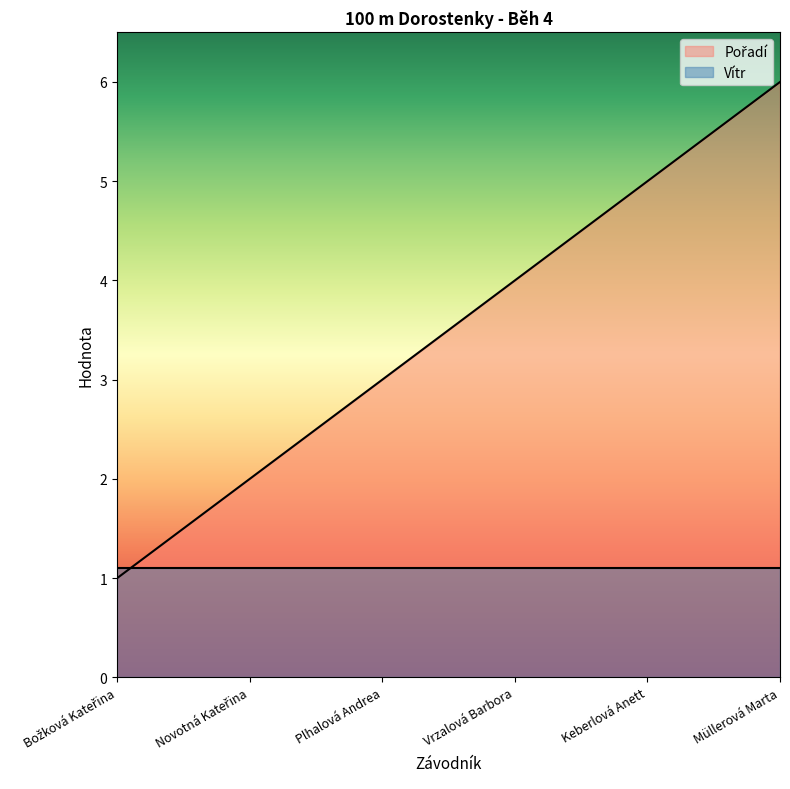

What is the sum of the values at Vrzalová Barbora and Müllerová Marta?

10